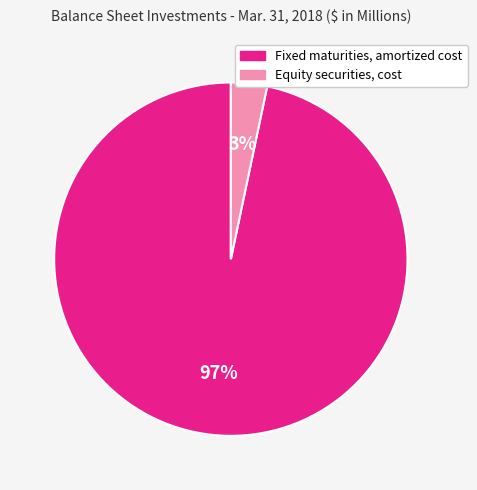

The Fixed maturities, amortized cost slice represents 97% of the pie. True or false?

True